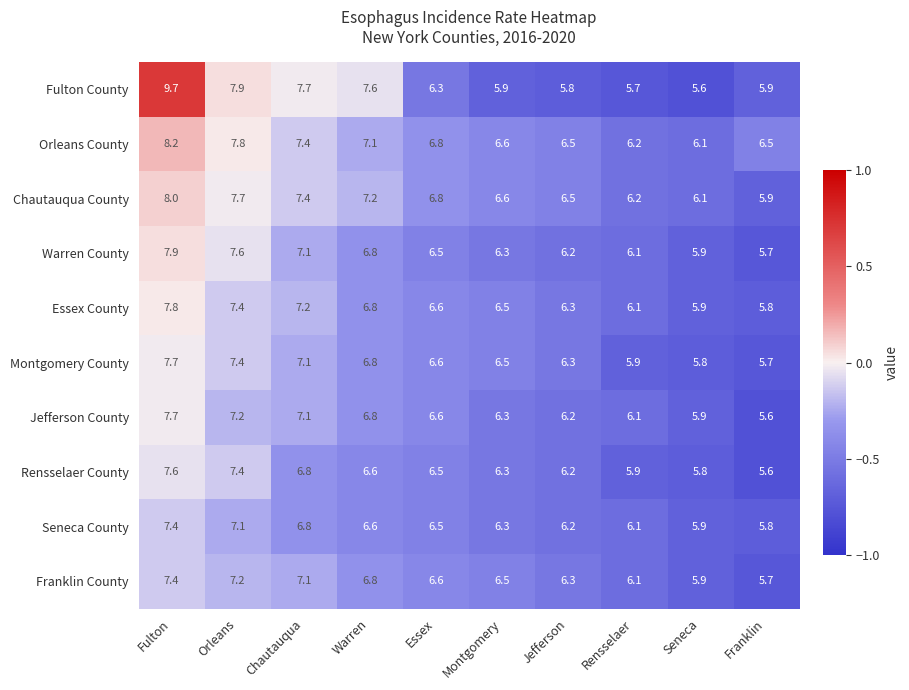

Which series has the largest total across all categories?

Orleans County